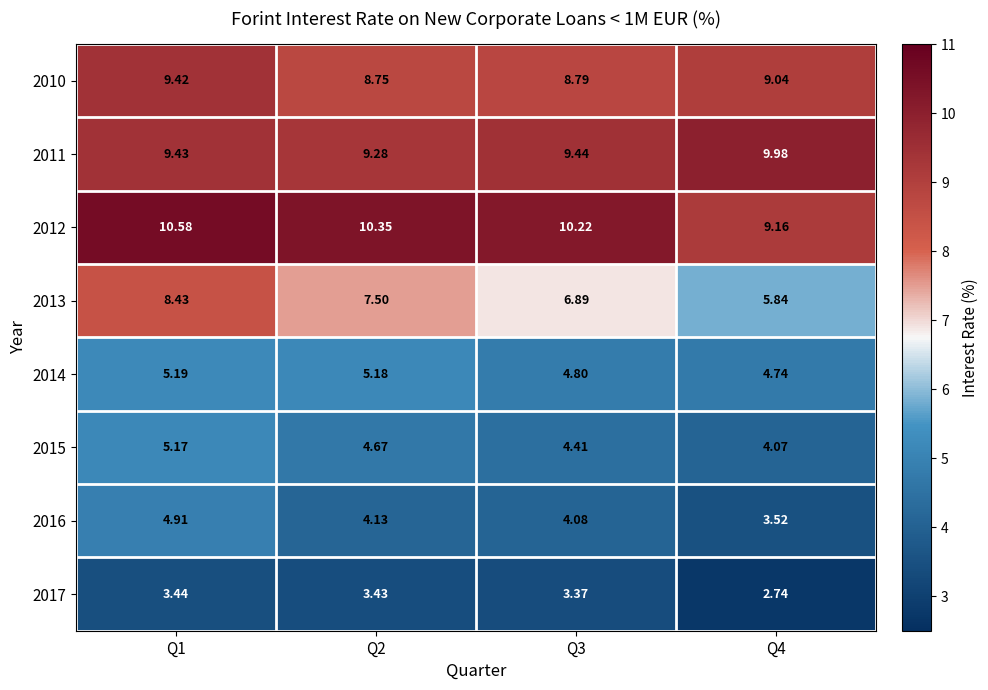

Is the value of 2013 at Q3 greater than the value of 2014 at Q1?

Yes